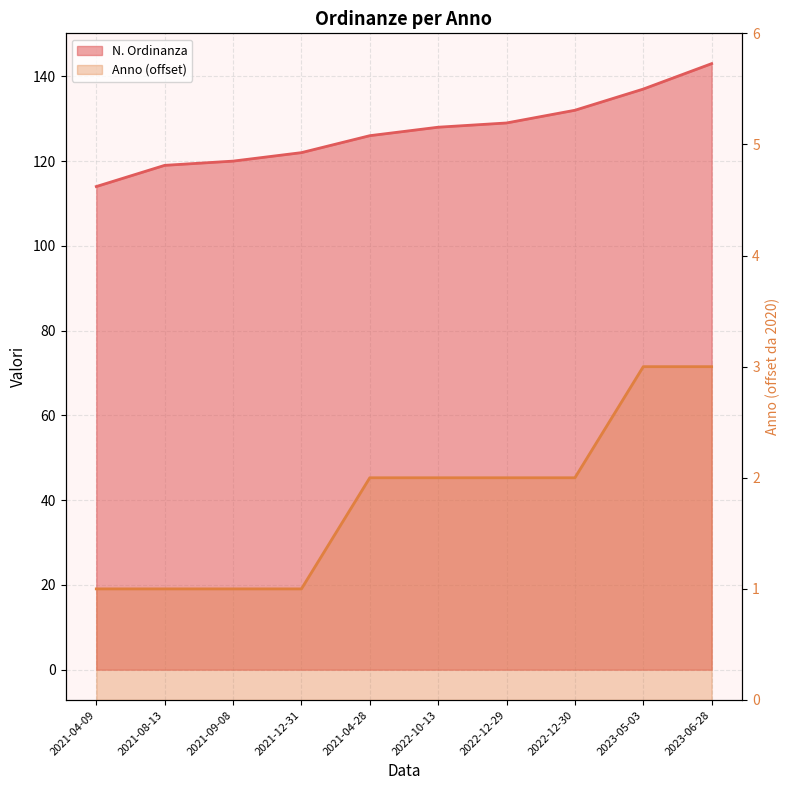

What position from the right is 2021-04-28?

6